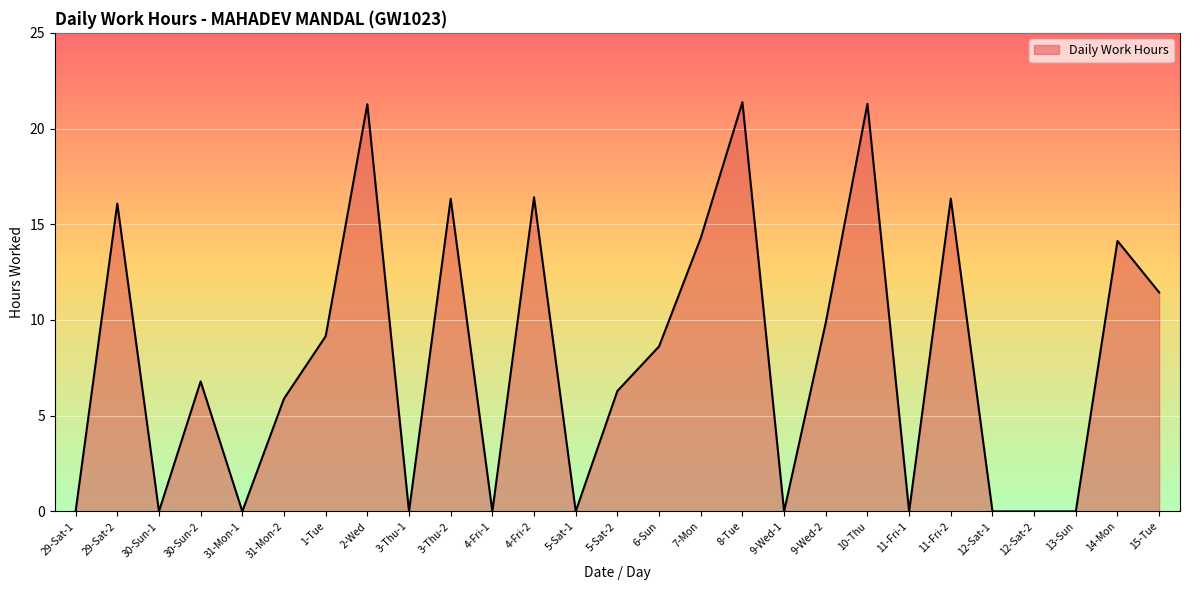

The chart shows a value of 0.0 at 5-Sat-1. True or false?

True